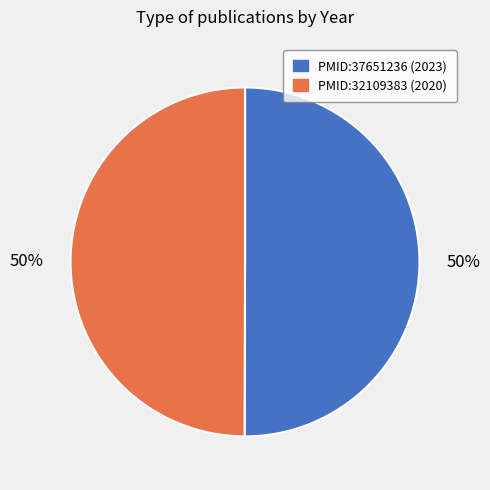

True or false: PMID:32109383 accounts for 64% of the total.

False